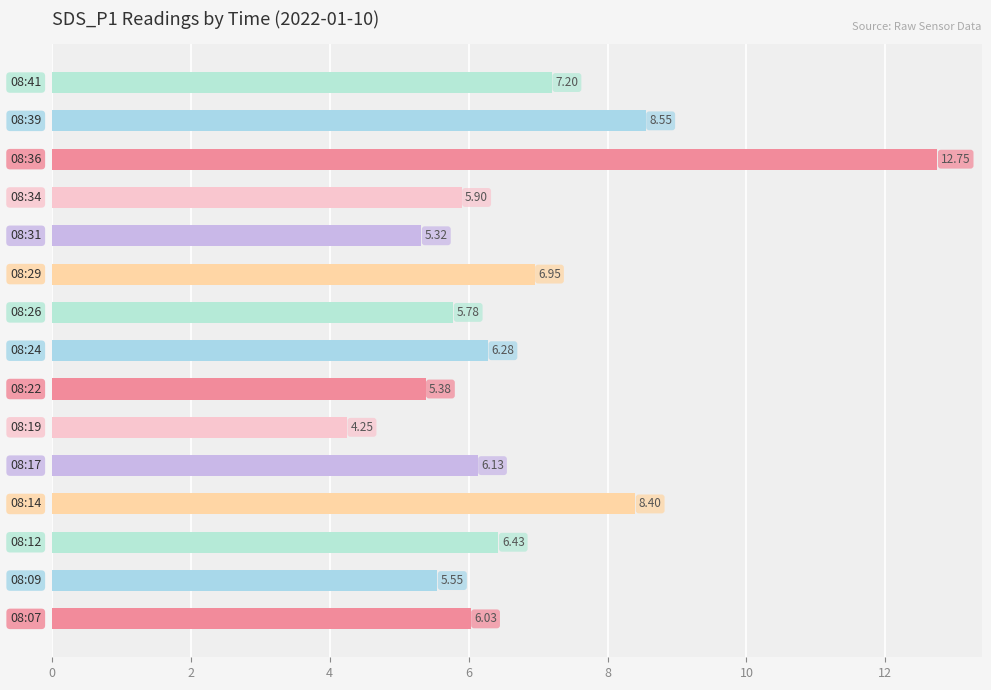

What is the sum of all values?

100.9